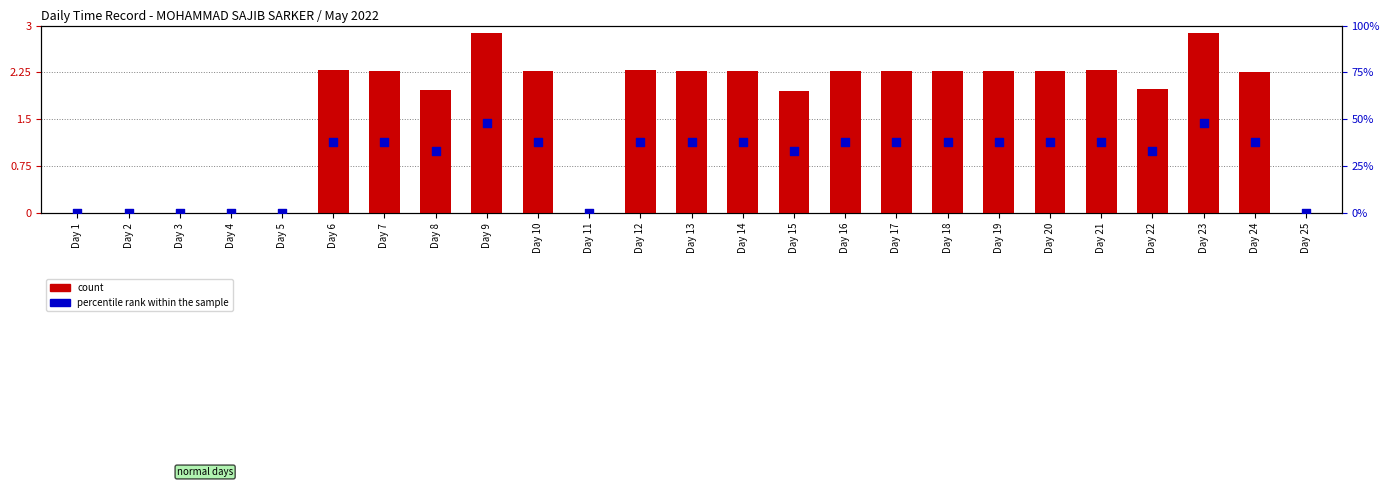

What is the total value across all series at Day 23?

50.9